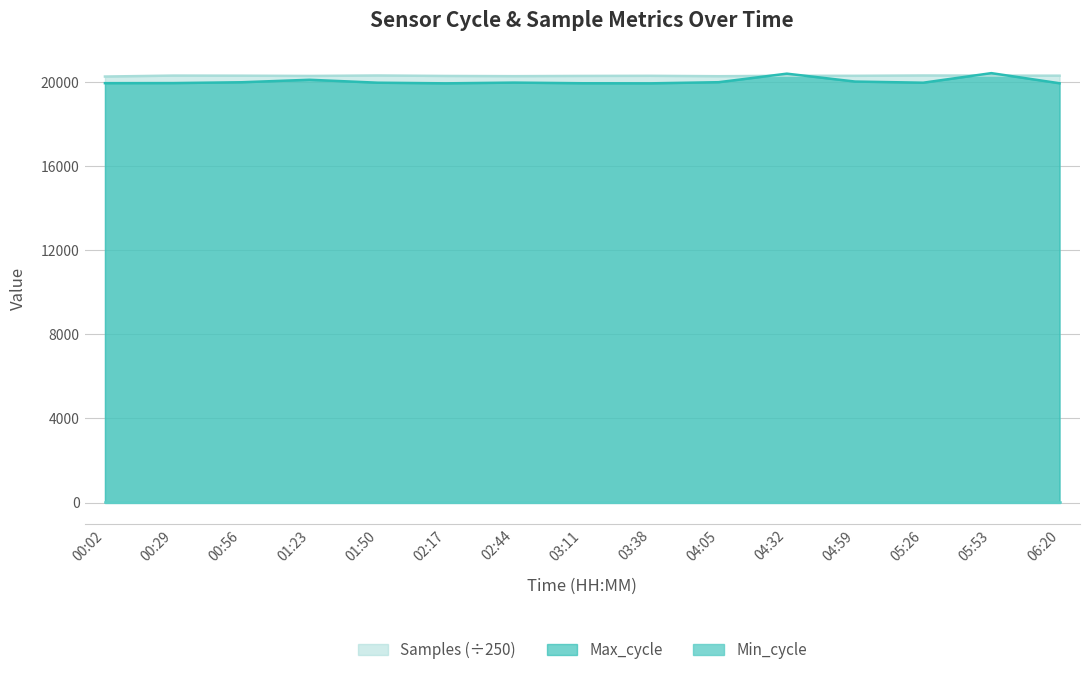

Between 02:17 and 06:20, which series saw the biggest shift?

Samples